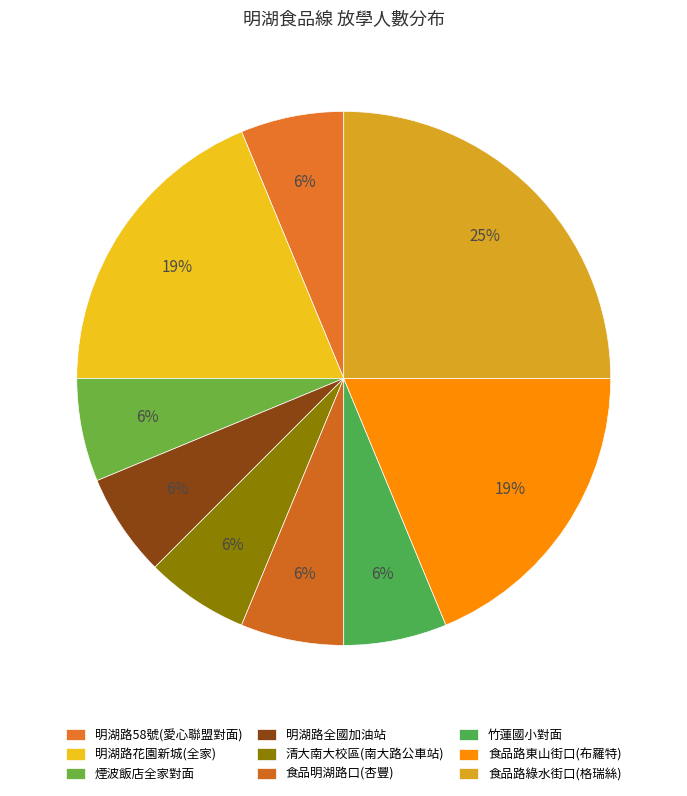

Which slice is the smallest?

明湖路58號(愛心聯盟對面)